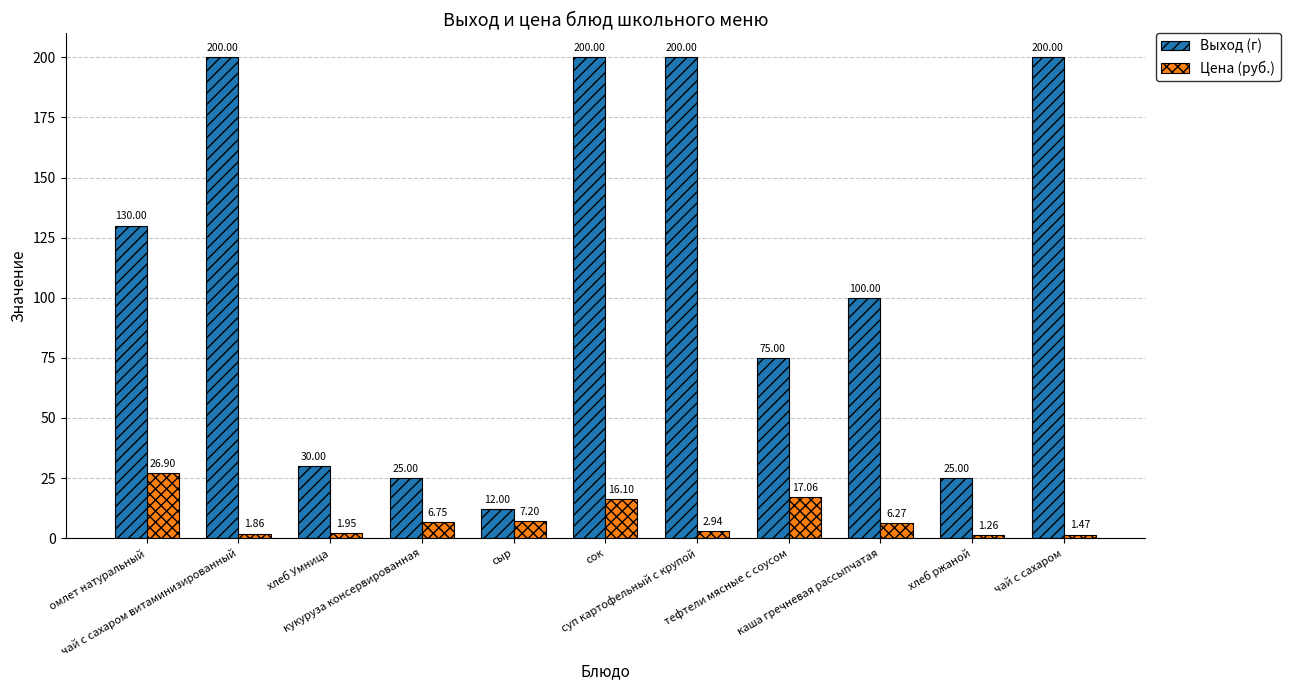

What are all the series names shown in the legend?

Выход (г), Цена (руб.)